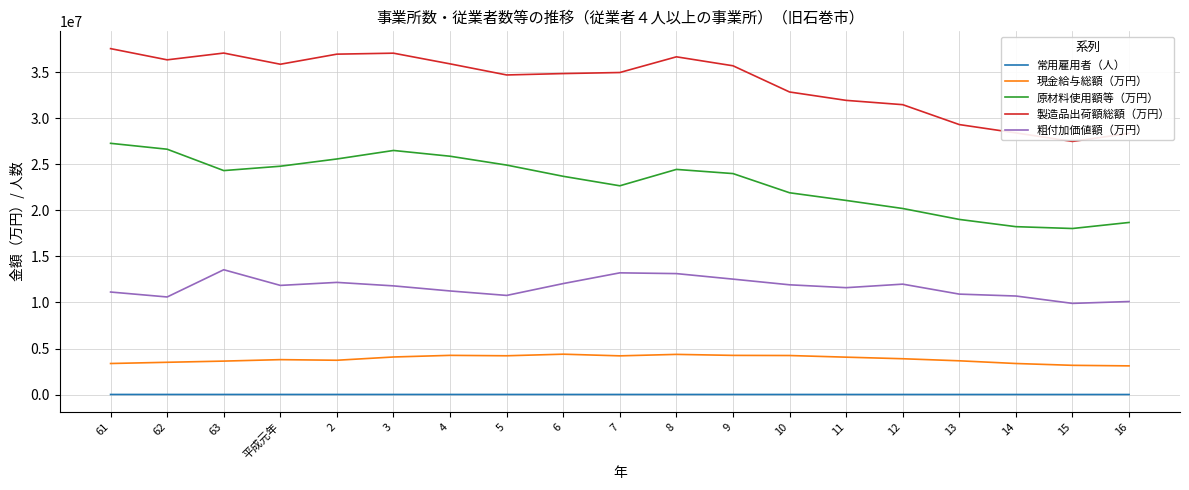

What is the sum of the 現金給与総額（万円） values at 61 and 6?

7759234